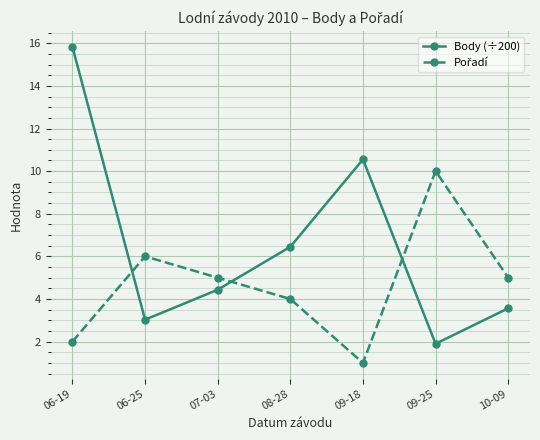

At which category is the sum across all series the highest?

06-19